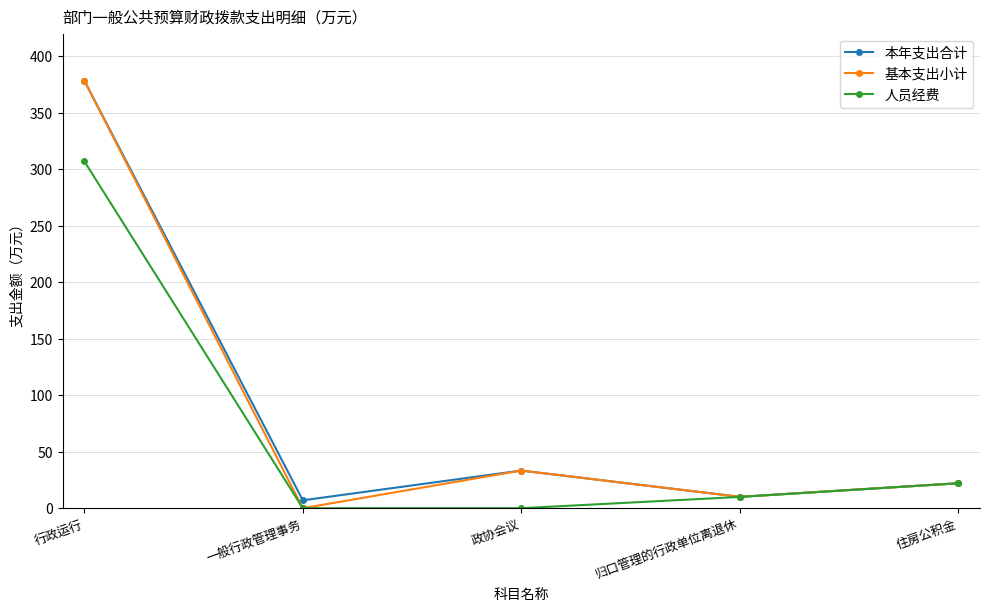

How many interior local valleys does the 本年支出合计 series have?

2